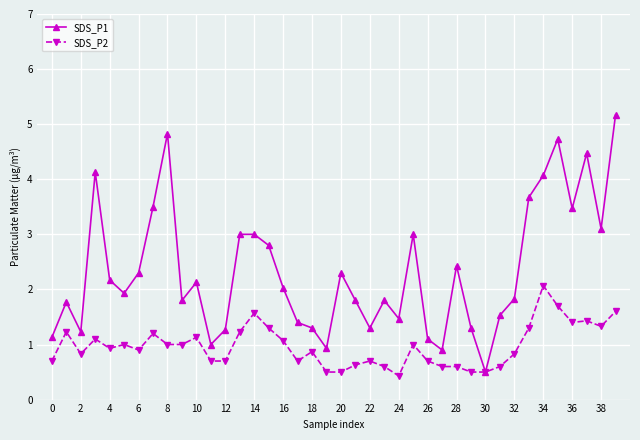

Count the number of data series in this chart.

2